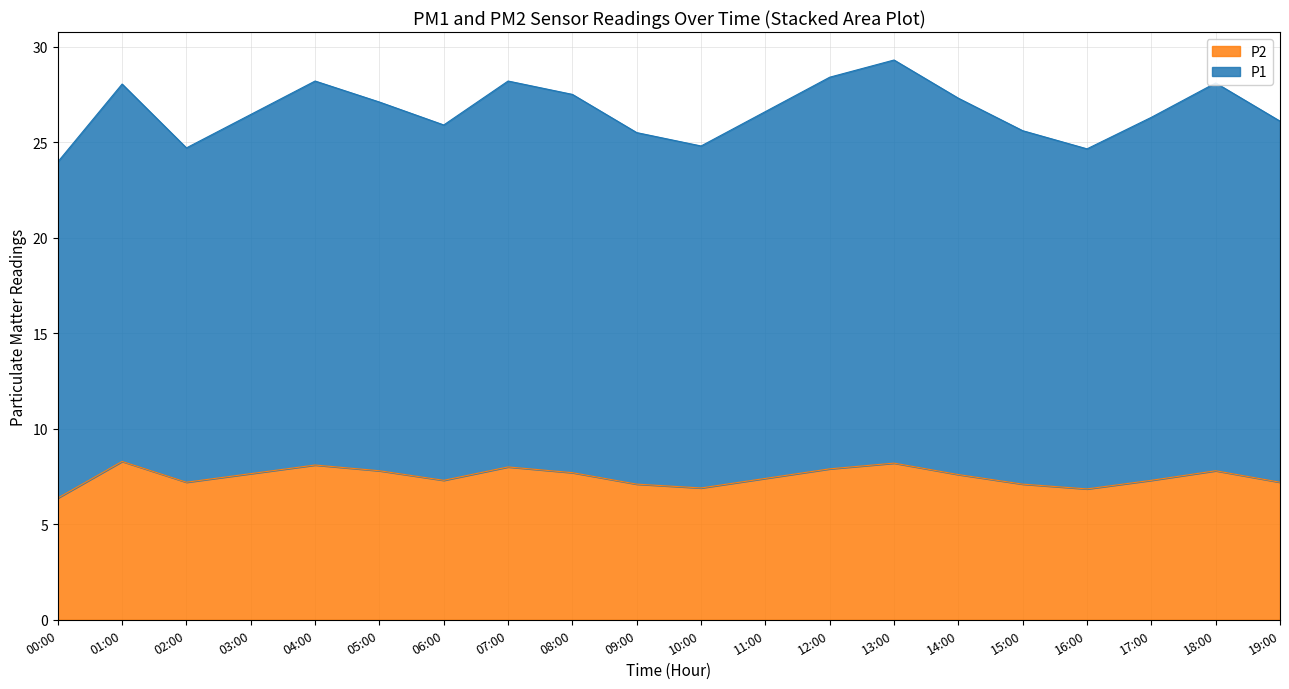

True or false: P2 and P1 cross at least once.

False